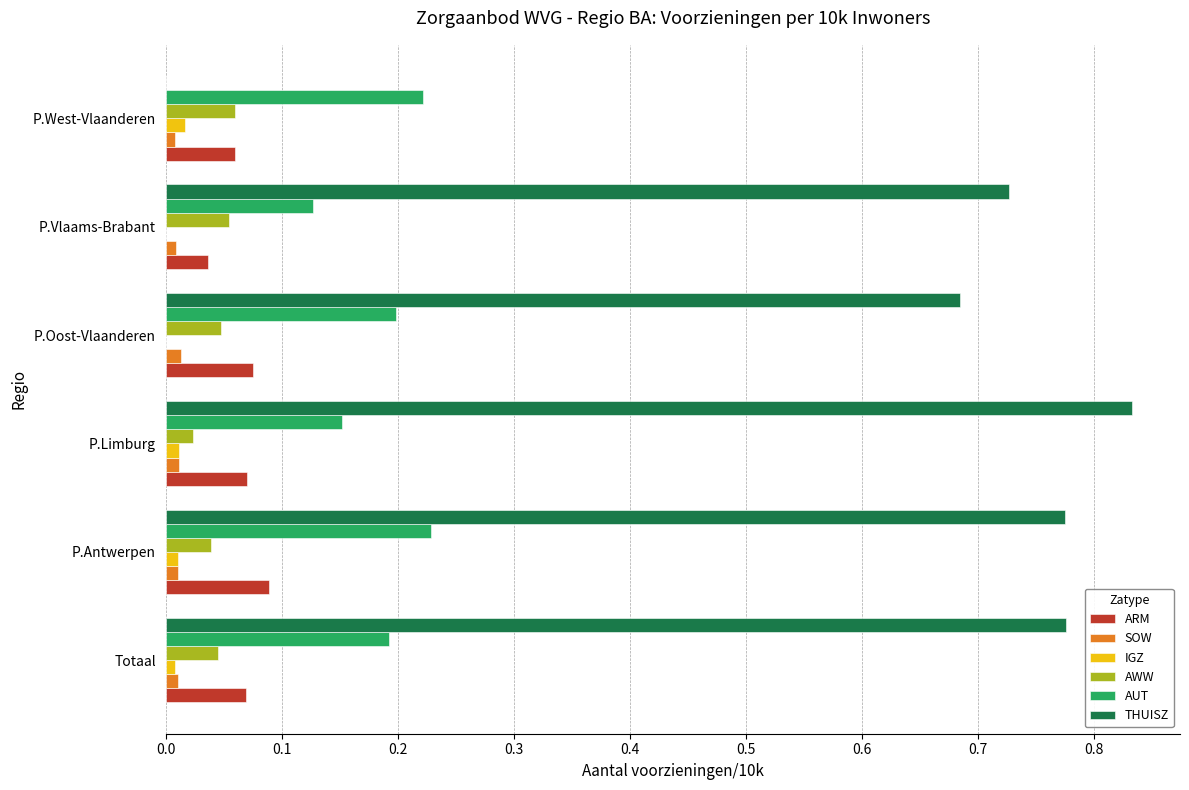

Which series changed the most between P.Antwerpen and P.Oost-Vlaanderen?

THUISZ